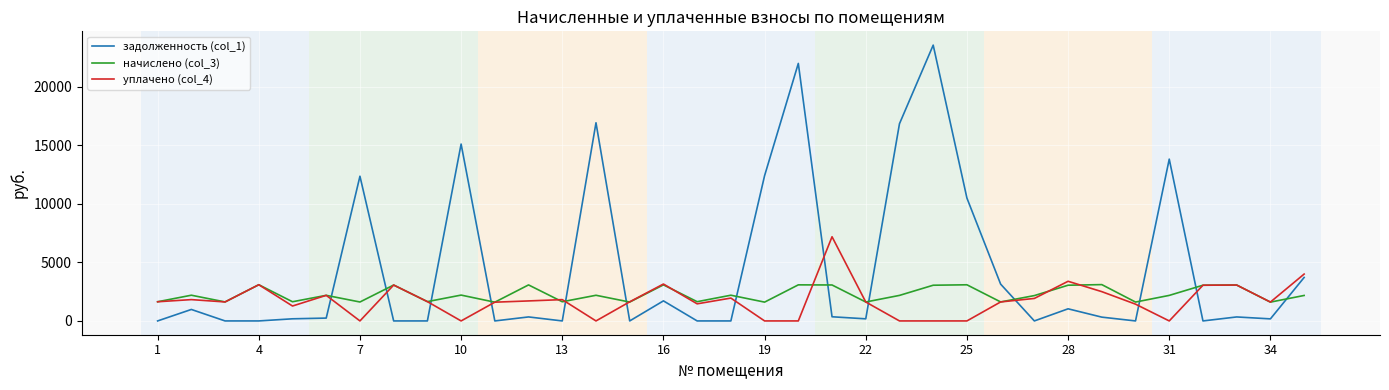

How many times do задолженность (col_1) and уплачено (col_4) cross each other?

12